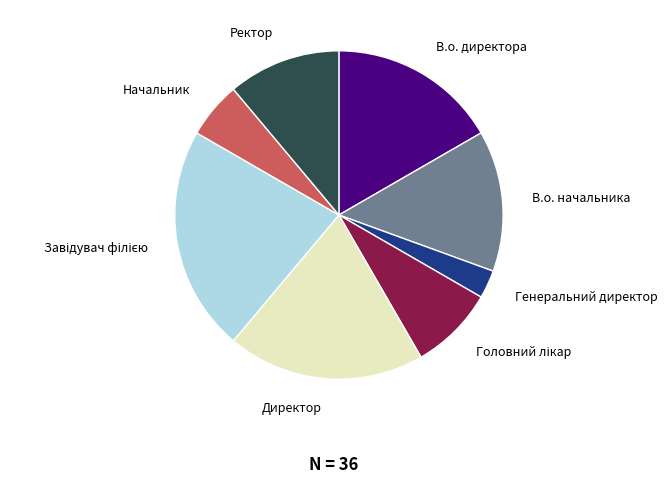

Combined, do В.о. начальника and Директор account for over 50%?

No